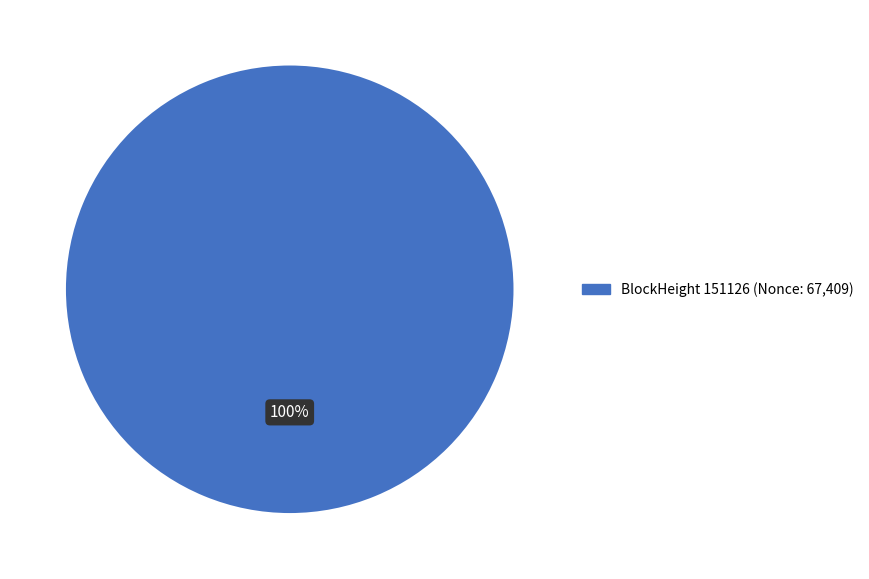

Does any single category account for the majority?

Yes